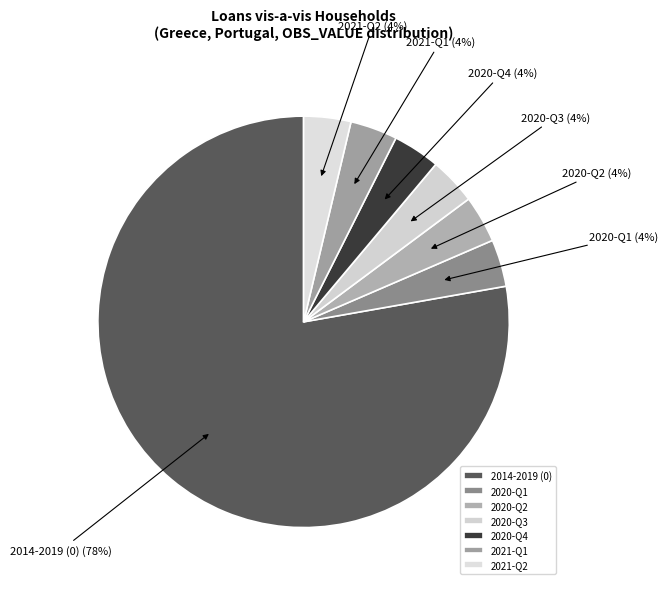

The 2021-Q1 slice represents 4% of the pie. True or false?

True